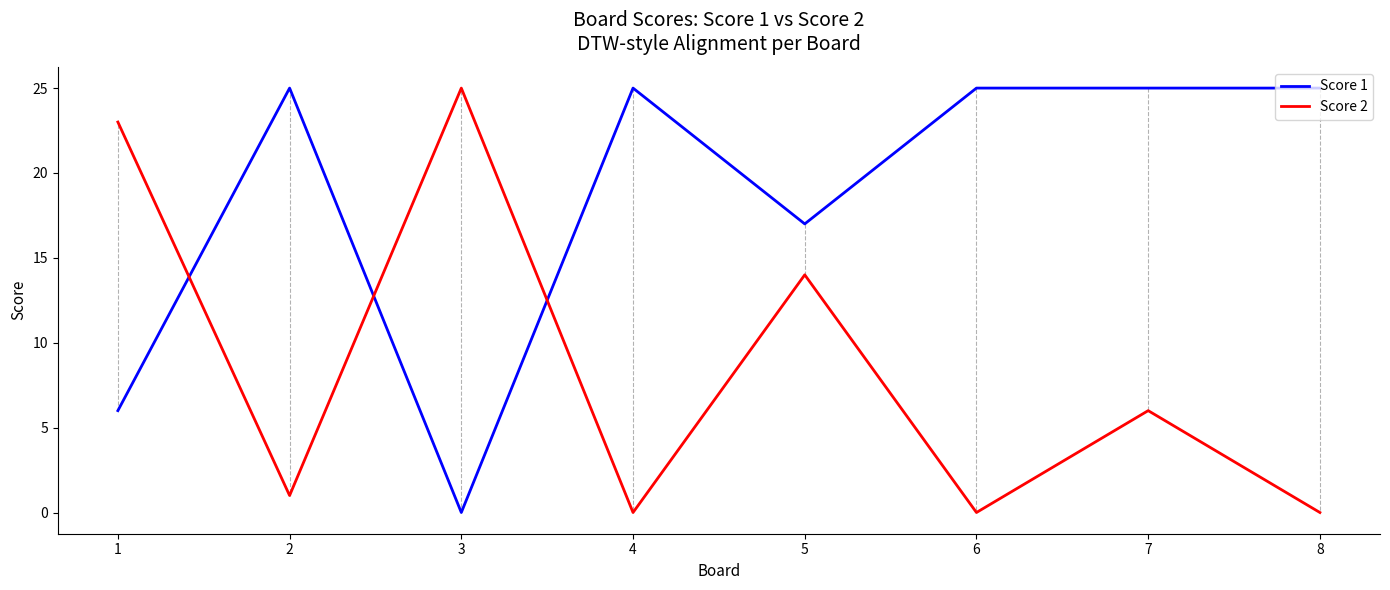

What are all the series names shown in the legend?

Score 1, Score 2